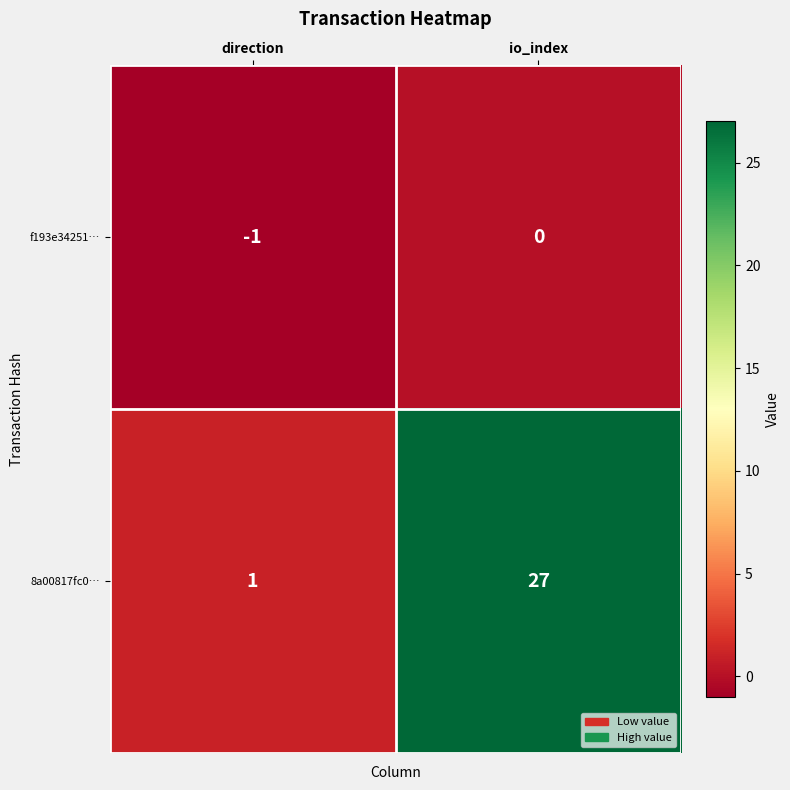

At which label is f193e34251… closest to 0?

io_index